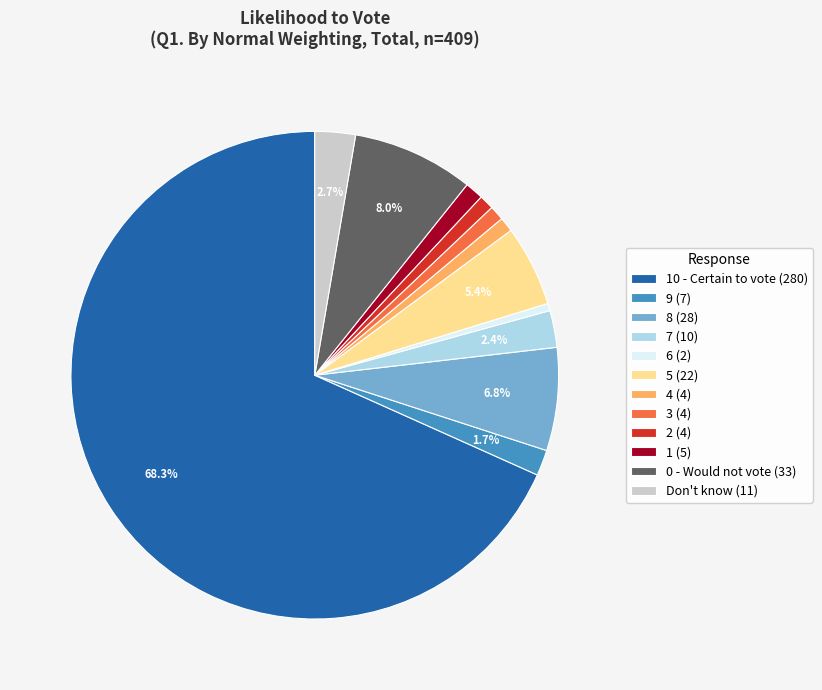

To the nearest percent, what is the difference between the largest and smallest slice percentages?

68%